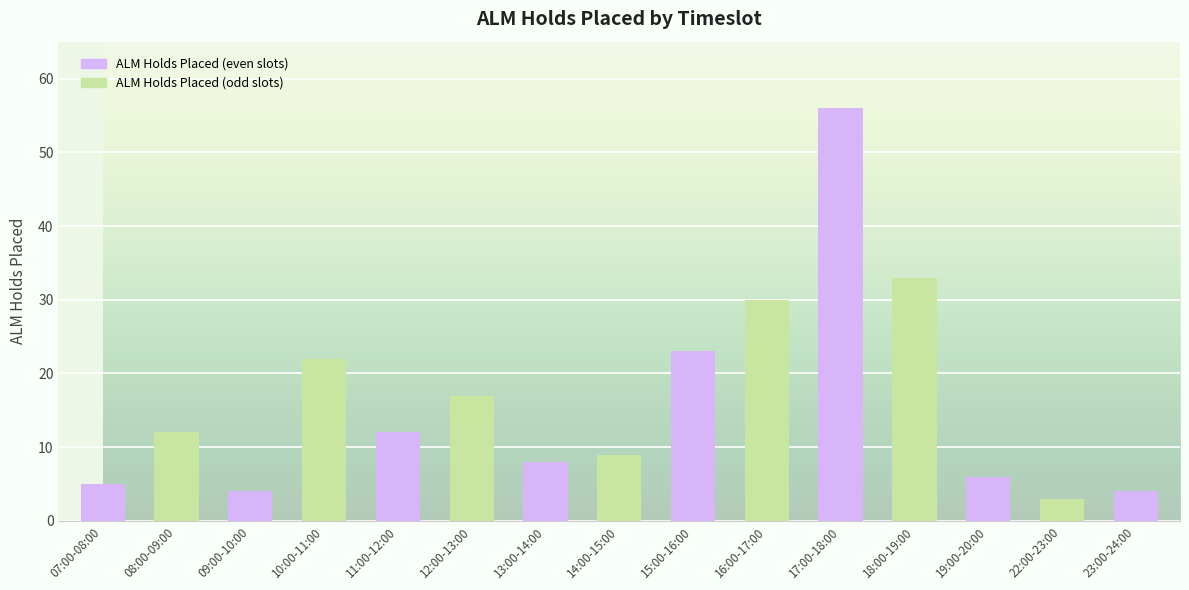

What position from the left is 16:00-17:00?

10